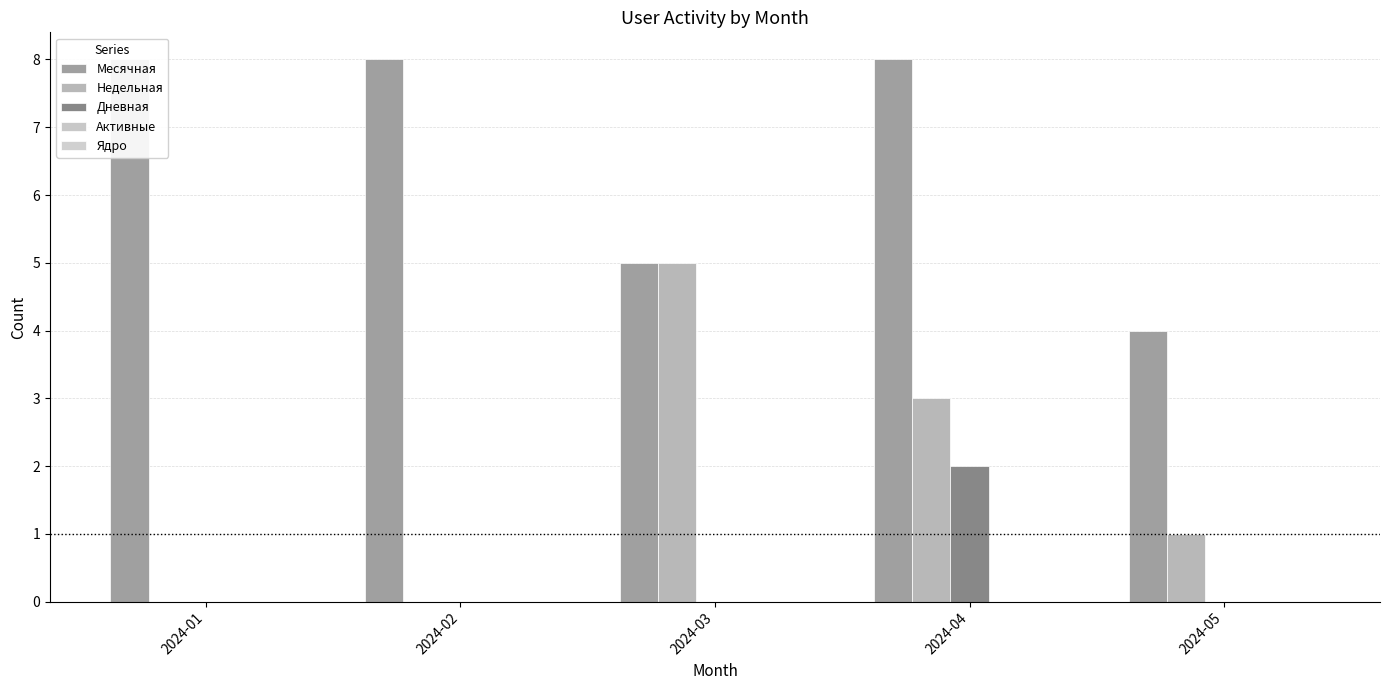

What is the difference between the highest and lowest values at 2024-05?

4